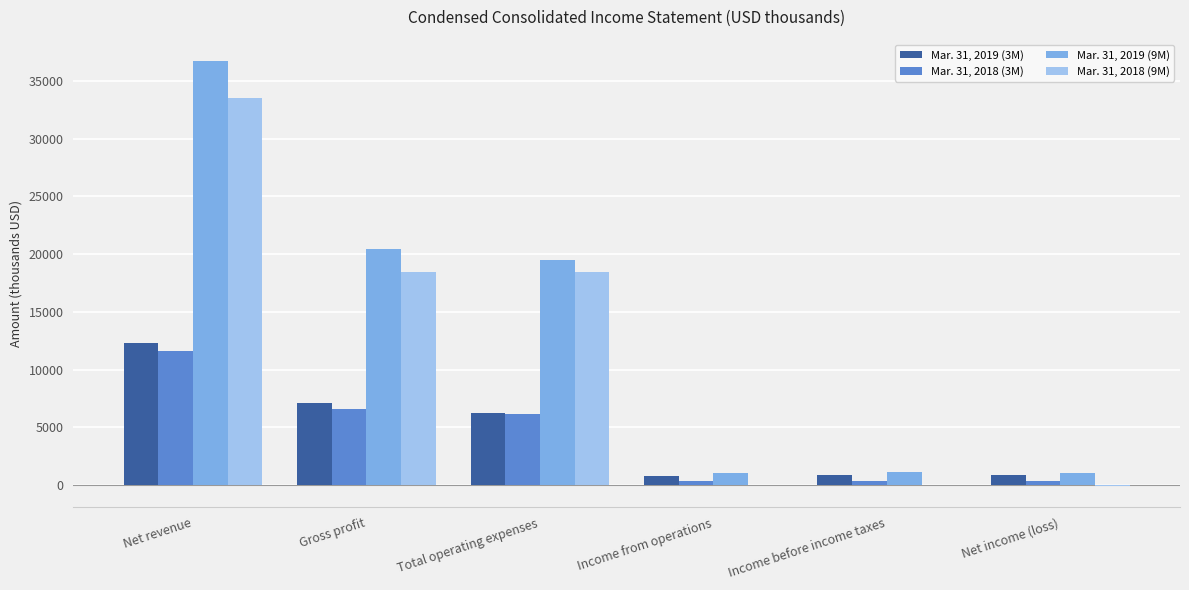

What is the highest value of the Mar. 31, 2019 (3M) series?

12344